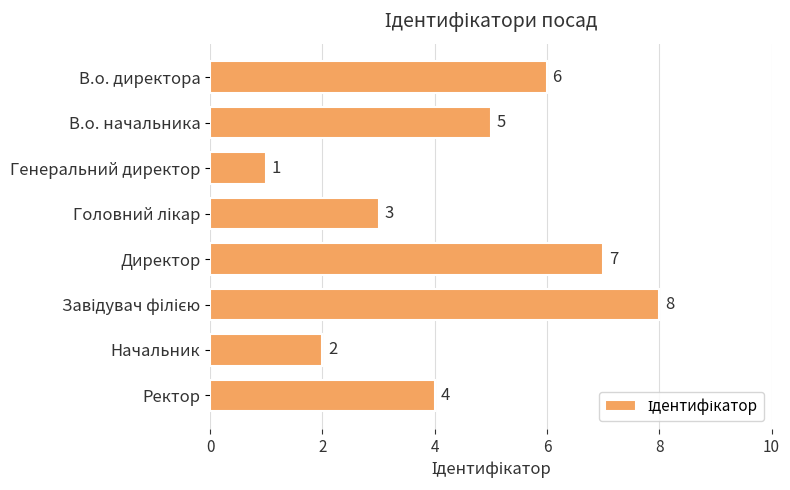

What is the sum of all values?

36